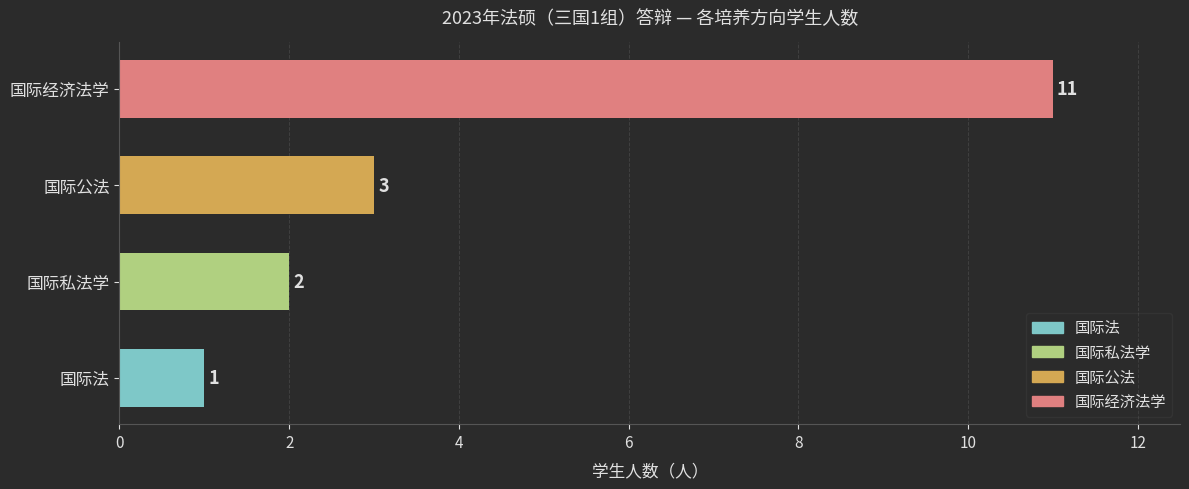

The value at 国际法 is 0. True or false?

False